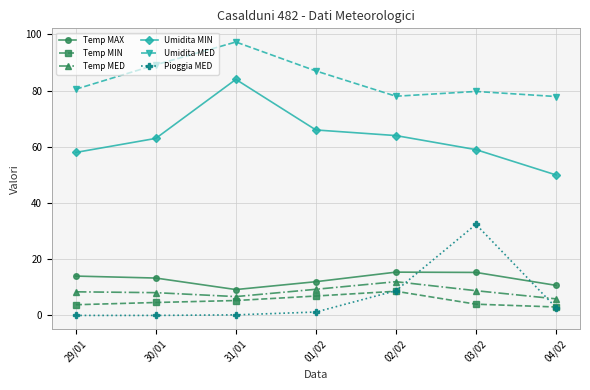

What value does the Pioggia MED series have at 31/01?

0.2